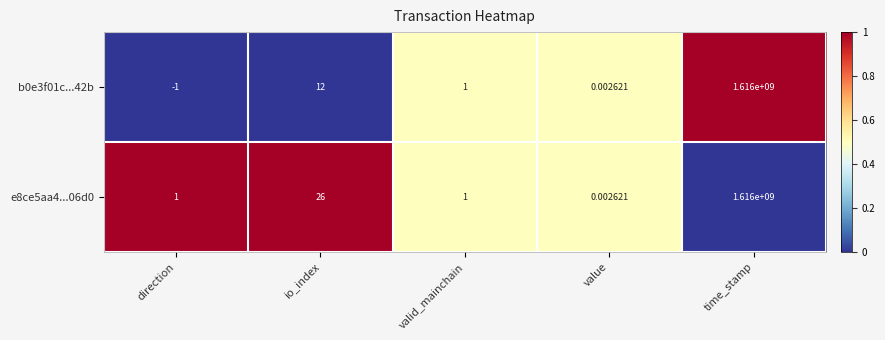

At which label does b0e3f01c...42b reach its peak?

time_stamp